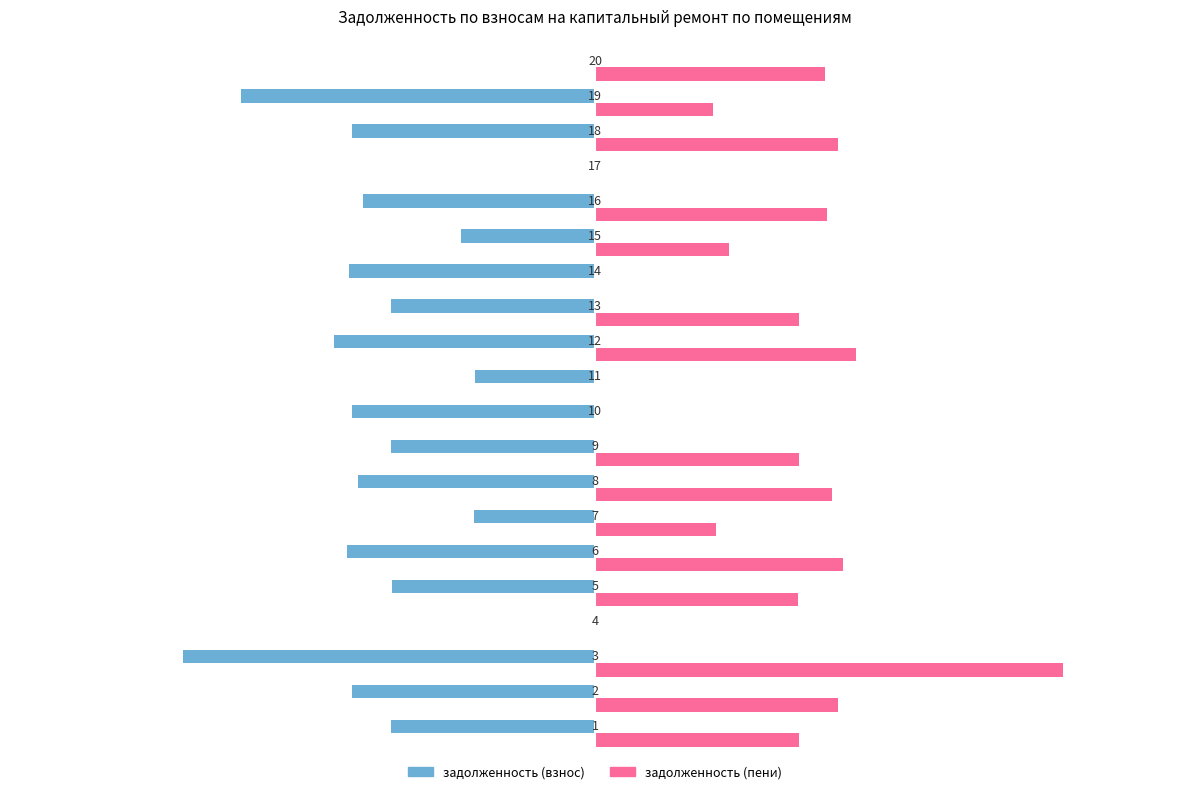

What is the sum of all задолженность (пени) values?

10369.8